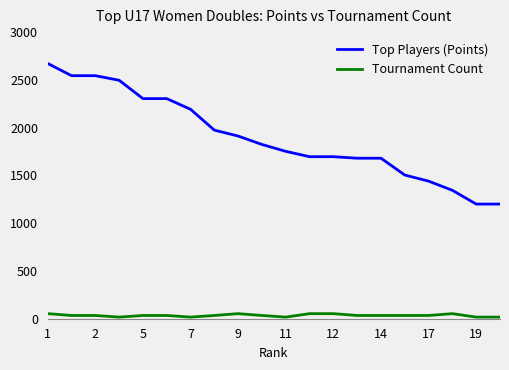

What is the sum of all Tournament Count values?

690